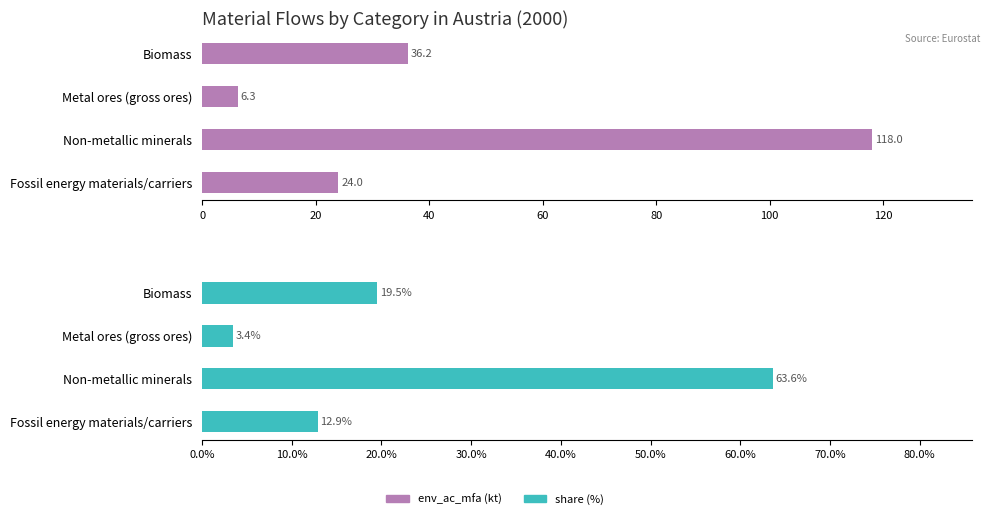

How many data points in share are less than 19?

2